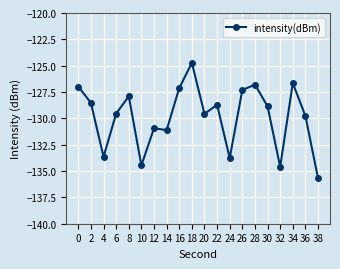

Where is the data nearest to the value -130?

36